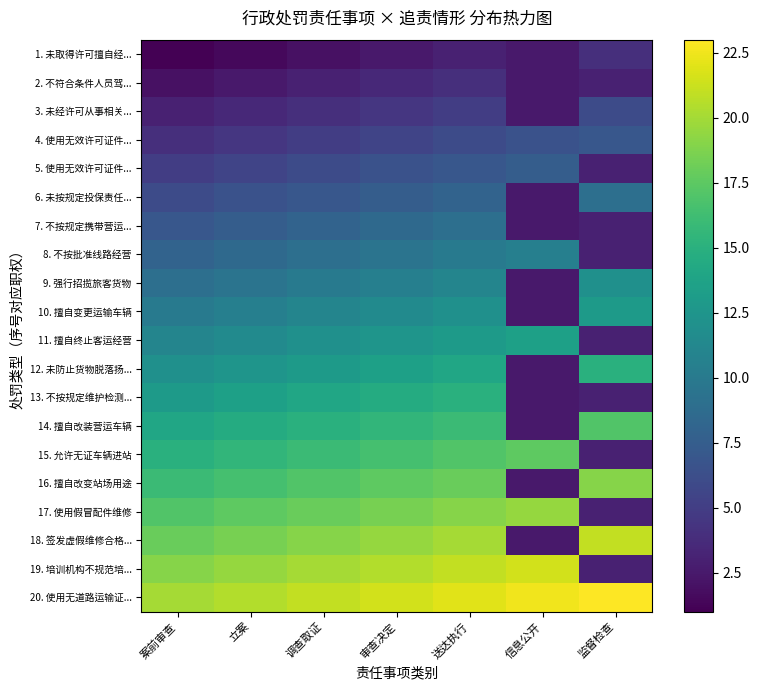

What is the total value across all series at 案前审查?

210.0